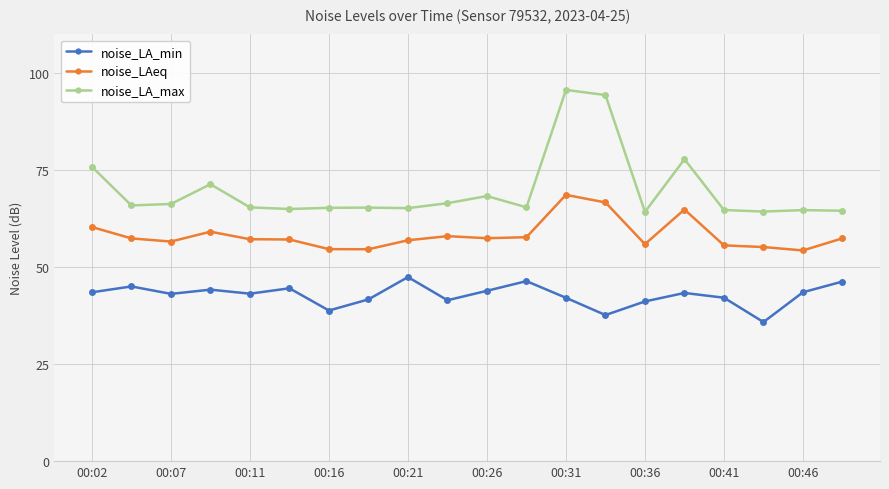

Which series has the largest range (max minus min)?

noise_LA_max